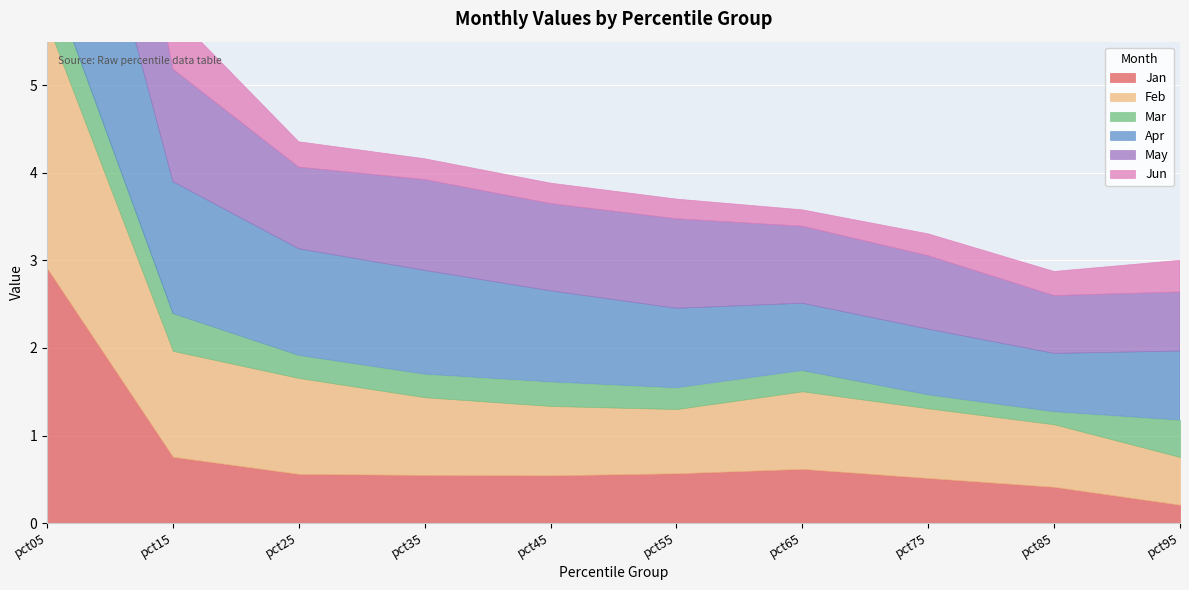

Between pct85 and pct15, which is larger?

pct15